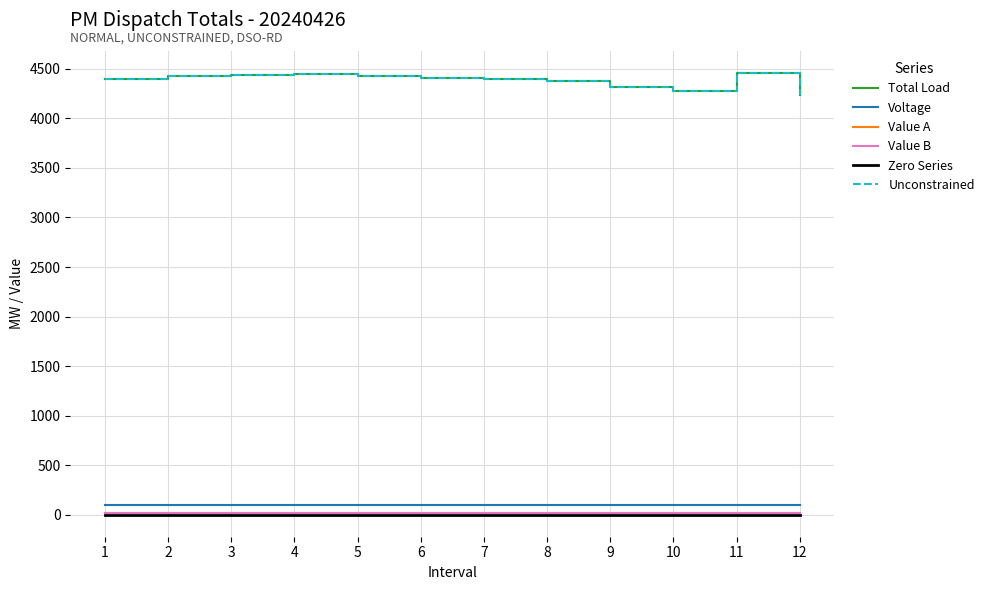

What is the difference between the highest and lowest values at 8?

4383.0